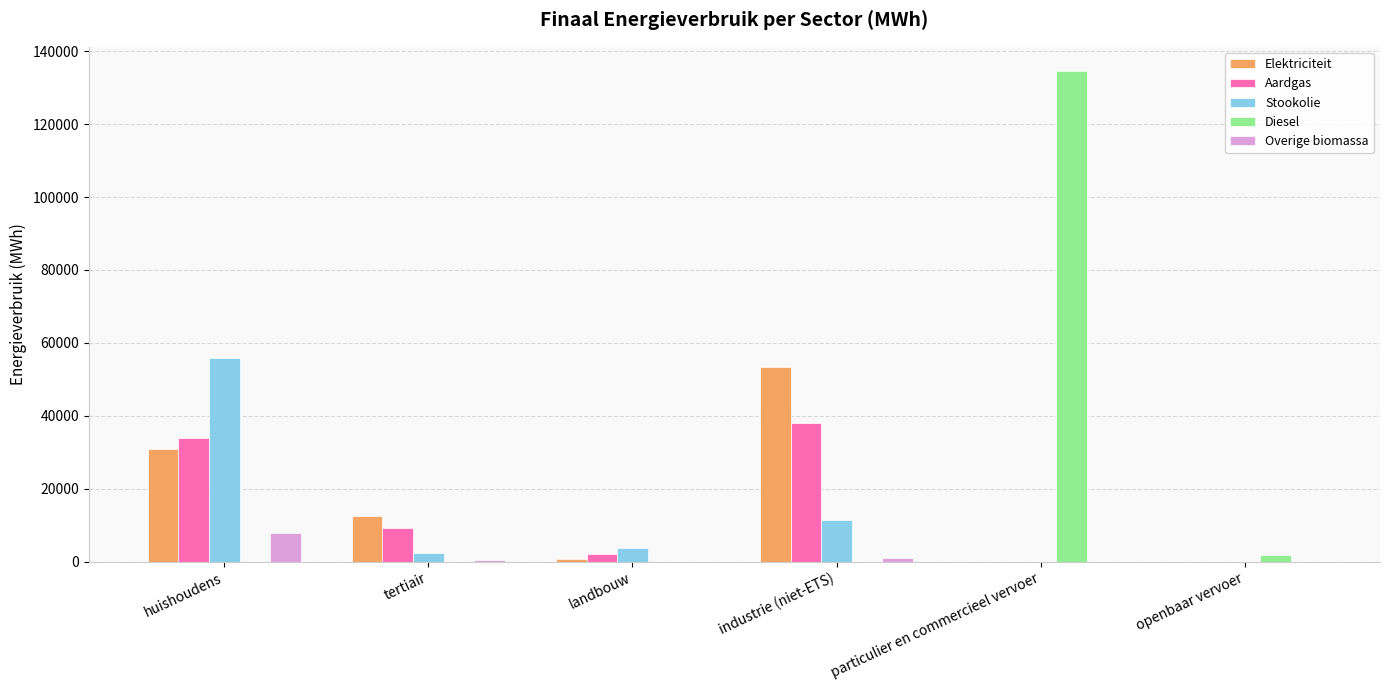

True or false: Overige biomassa has a value of 0.0 at landbouw.

True